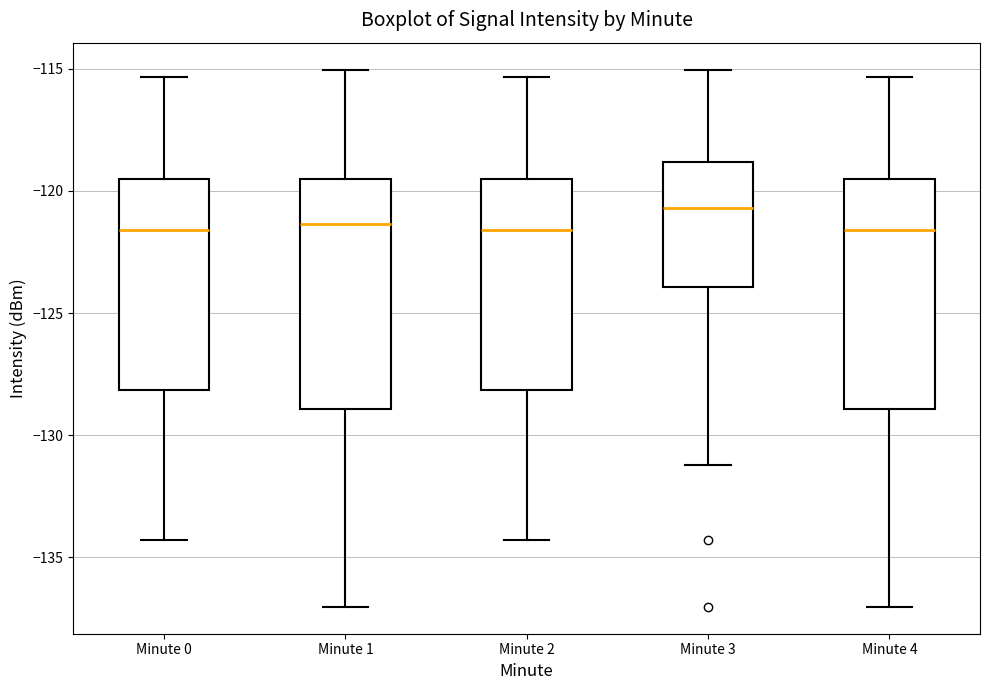

Where does the upper whisker of the box for Minute 1 end on the y-axis? The values are not printed on the chart, so give them approximately, as read against the axis.

-115.0